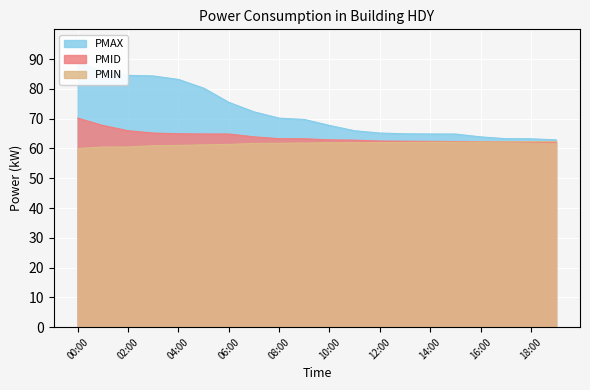

The power_mid series shows 62.9 at 10:00. True or false?

True